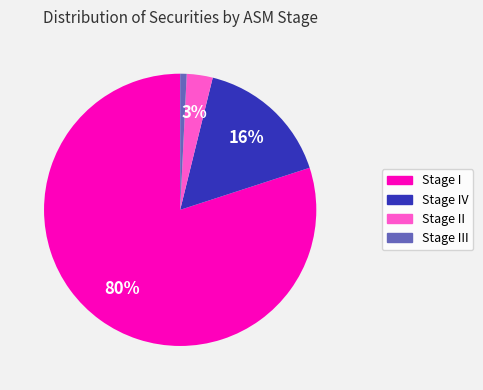

Is there a majority slice in this chart?

Yes